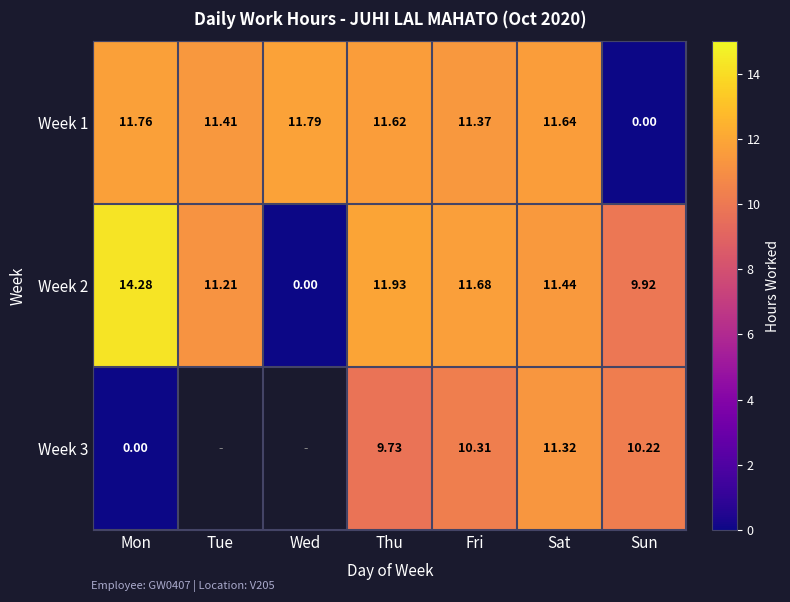

Is the value of Week 3 at Fri greater than the value of Week 2 at Tue?

No